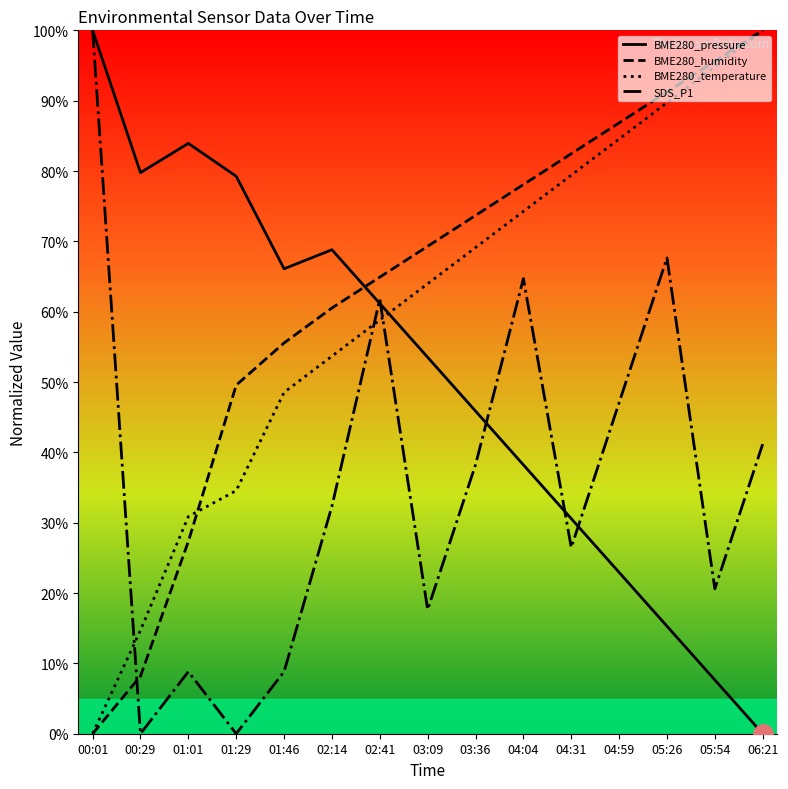

At which category is the sum across all series the highest?

05:26